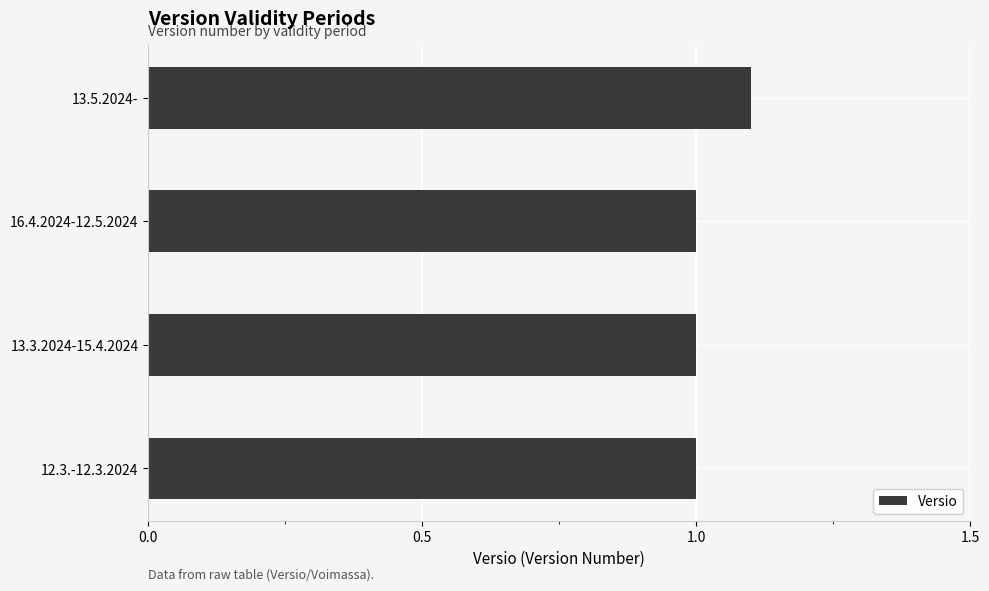

What is the smallest value displayed?

1.0